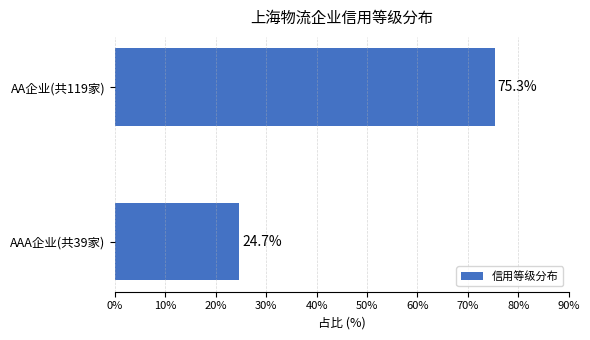

What is the ratio of the value at AAA企业(共39家) to the value at AA企业(共119家)?

0.3